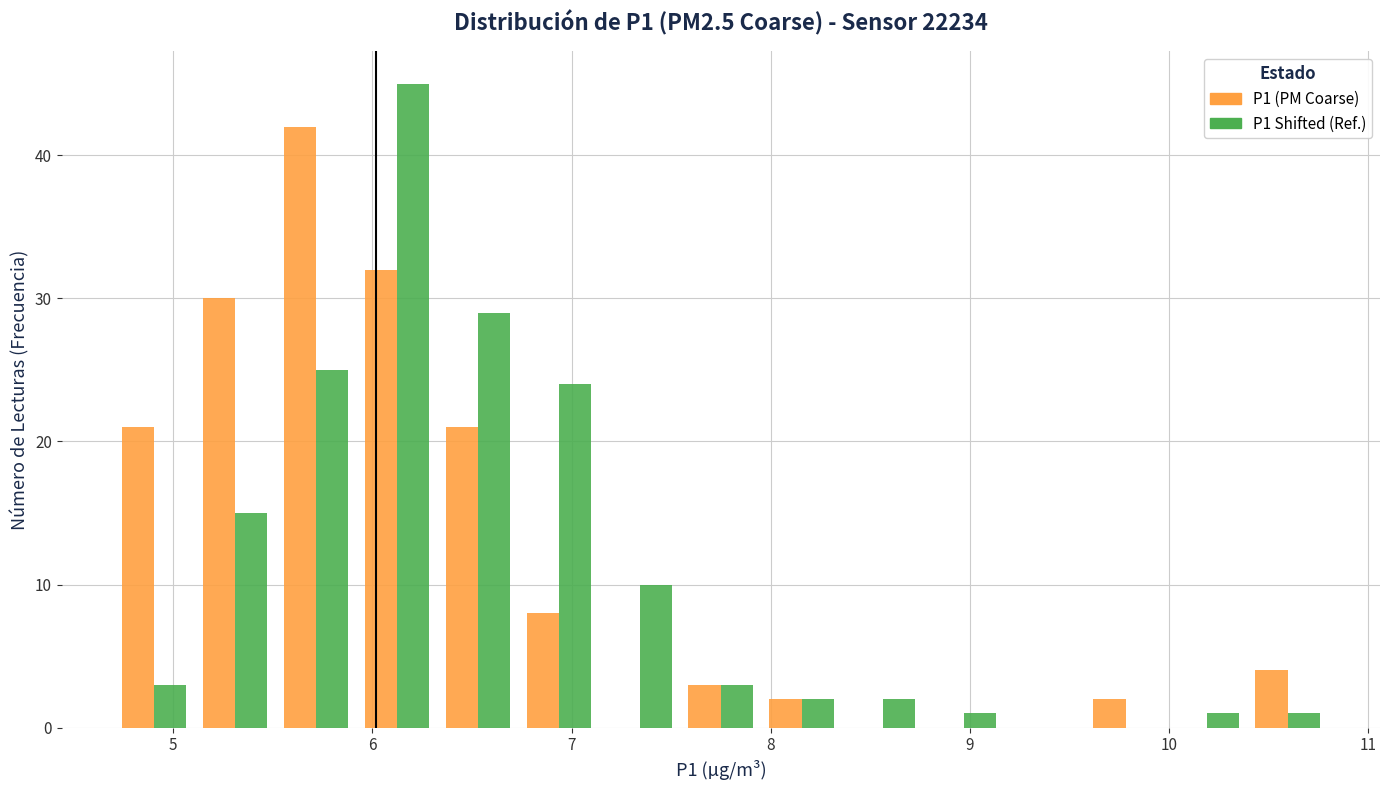

In the P1 (PM Coarse) series, which range on the x-axis has the tallest bar?

5.5 to 5.9